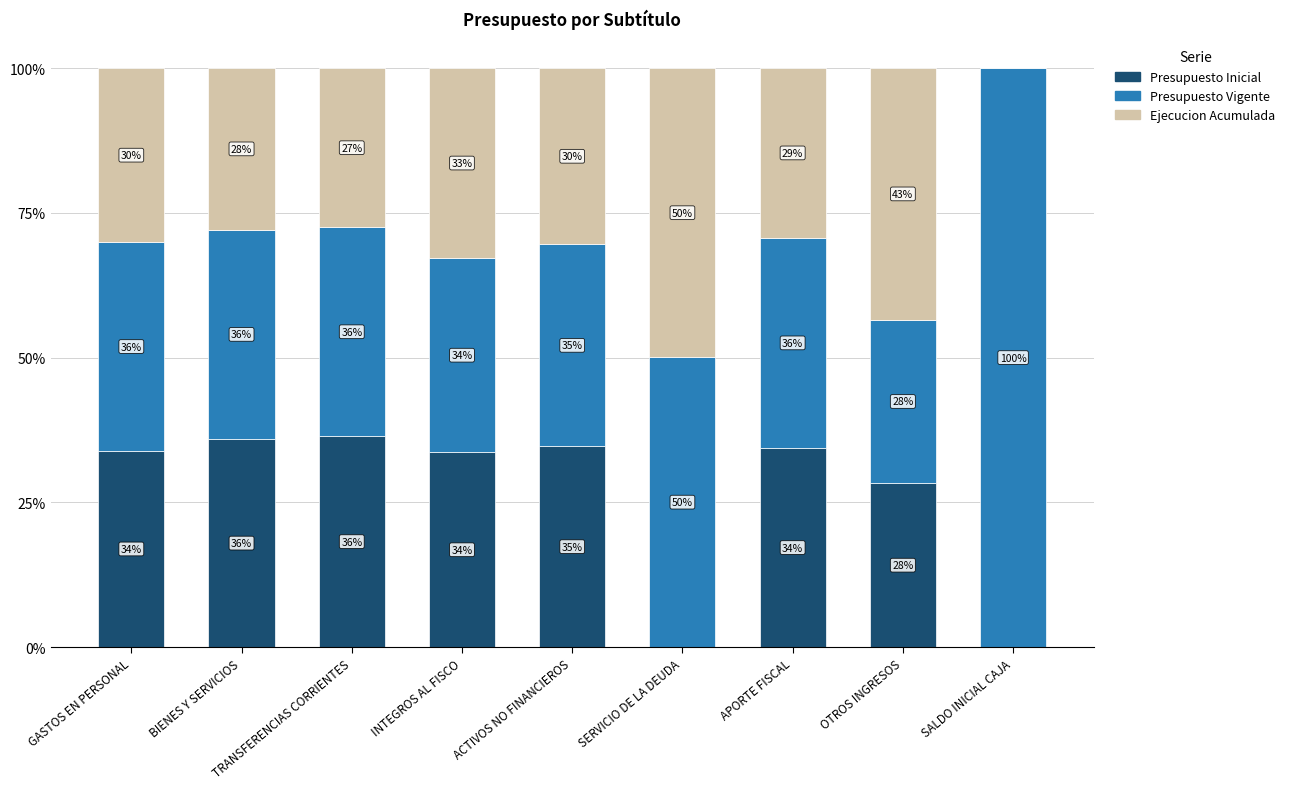

What is the total value across all series at BIENES Y SERVICIOS?

100.0